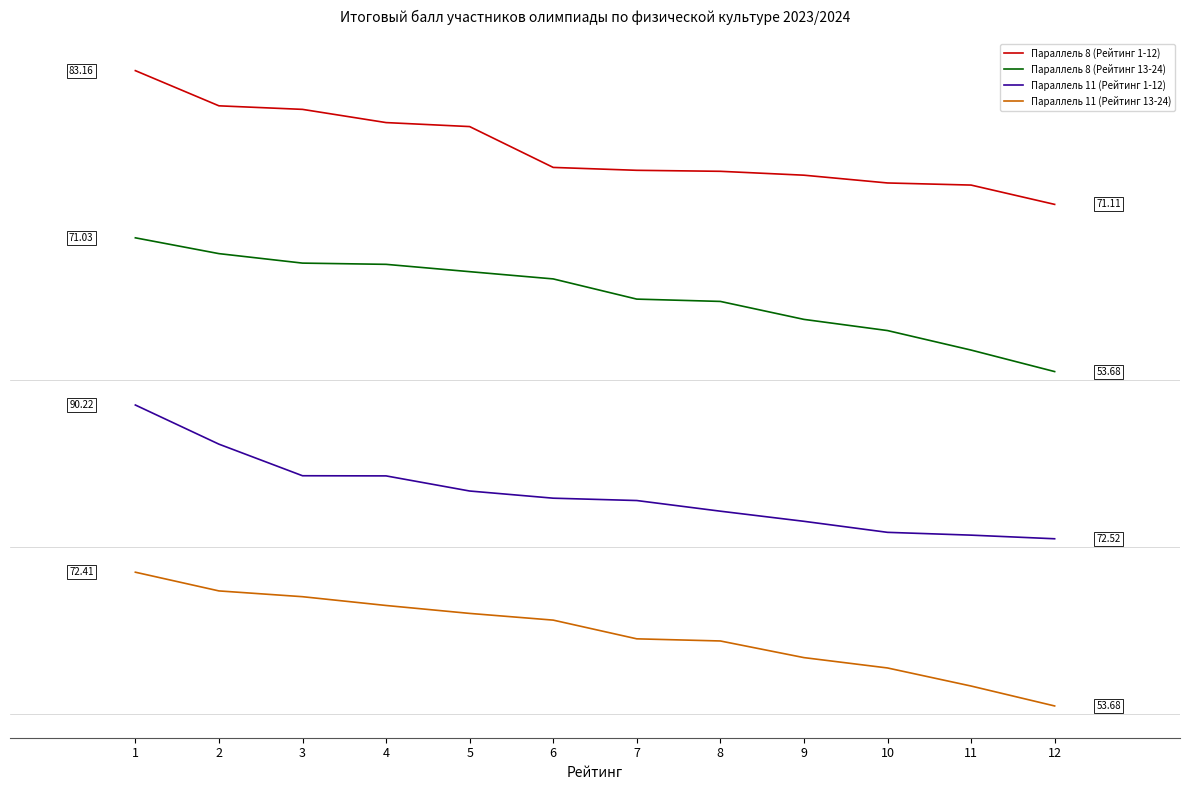

Is this an area chart (filled region under the line)?

No